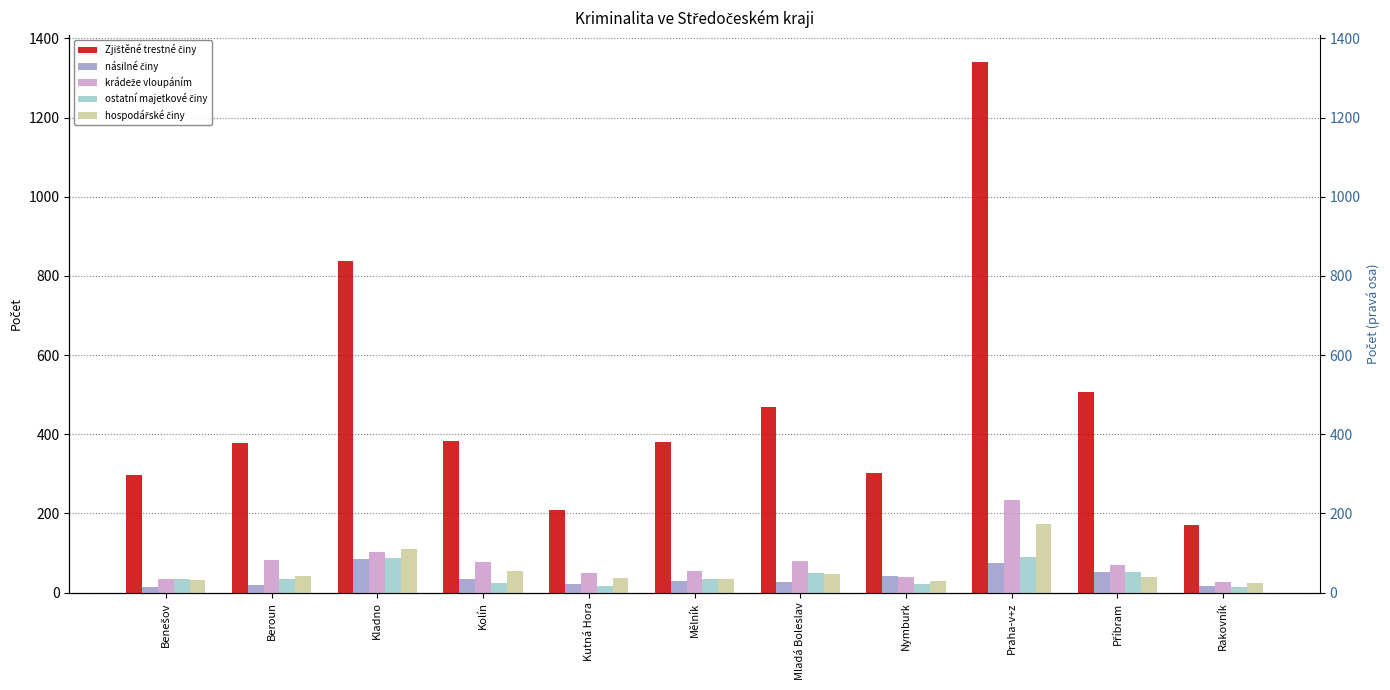

At which label does krádeže vloupáním first exceed 69?

Beroun